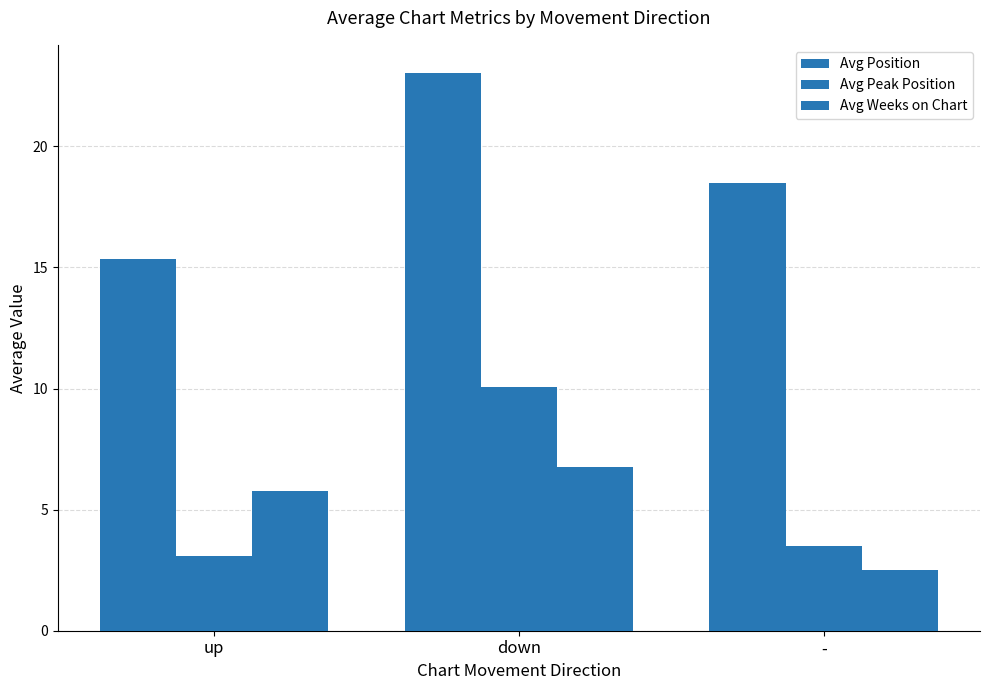

What is the value of the Avg Position bar at the 2nd from the left?

23.0